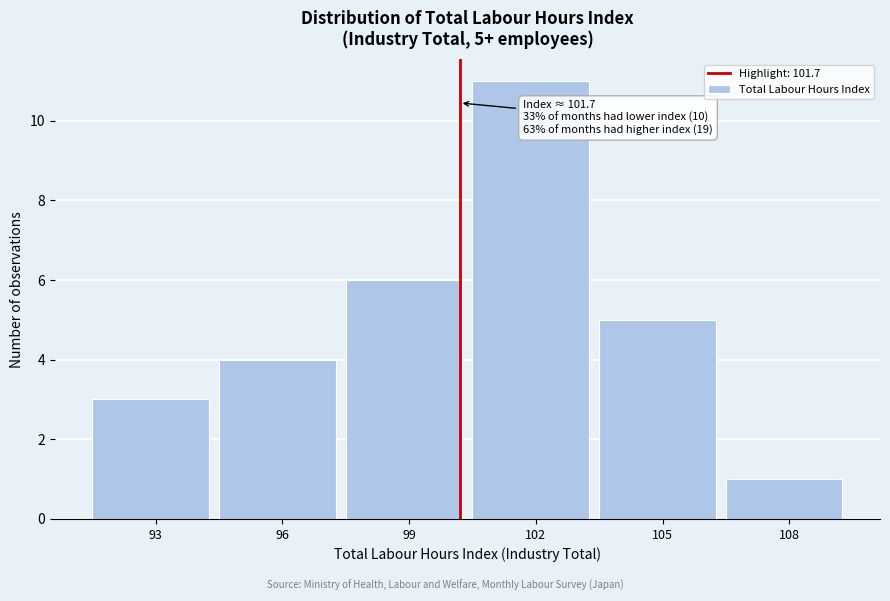

Reading left to right, transcribe all the data shown in this chart.

93=3	96=4	99=6	102=11	105=5	108=1